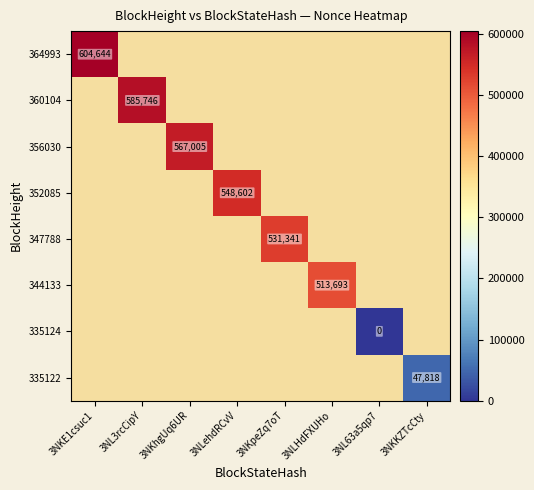

The value of 364993 at 3NKE1csuc1 is 401356. True or false?

False